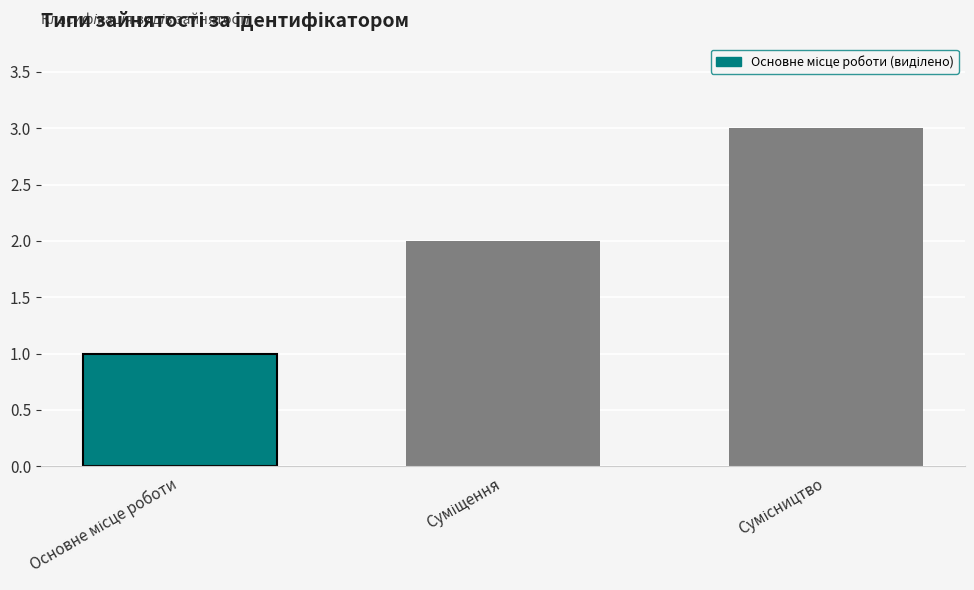

What is the minimum value shown in the chart?

1